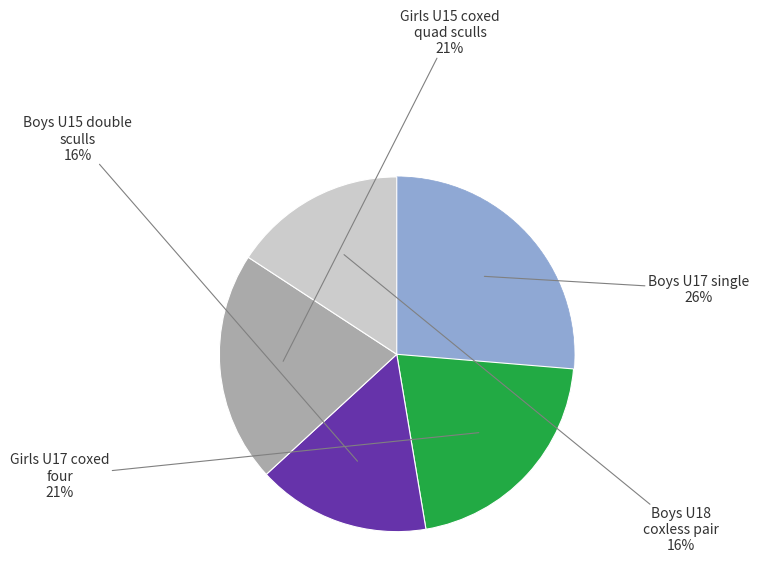

Does any single category account for the majority?

No